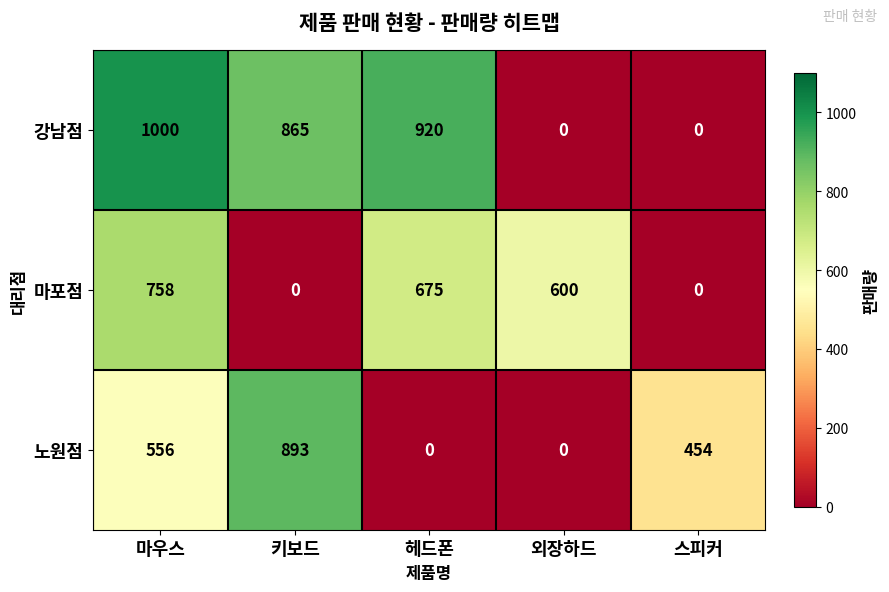

At which label is 노원점 closest to 446?

스피커